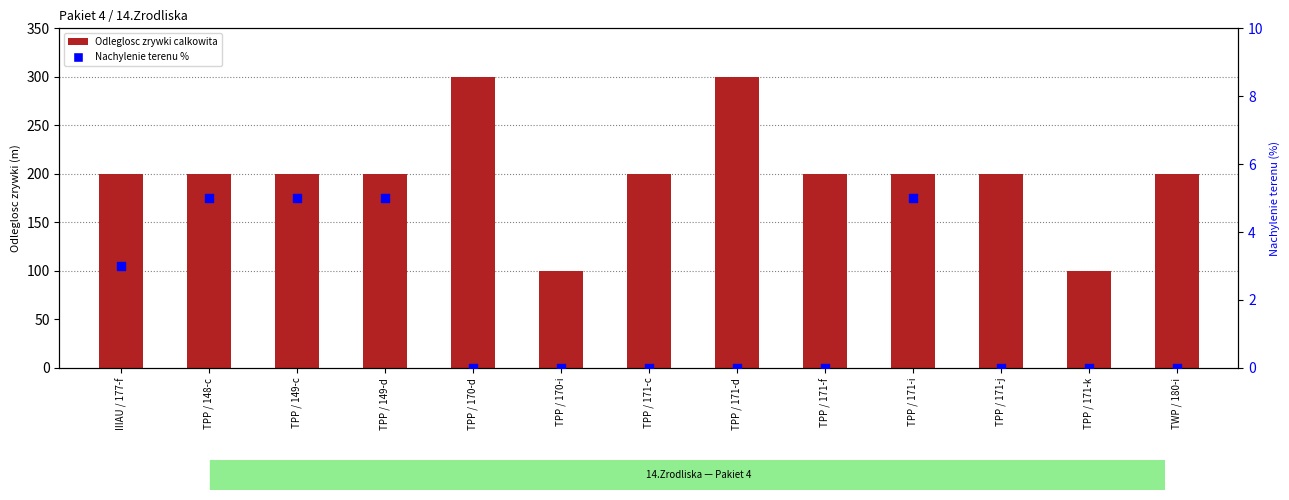

What is the total value across all series at TPP / 170-i?

100